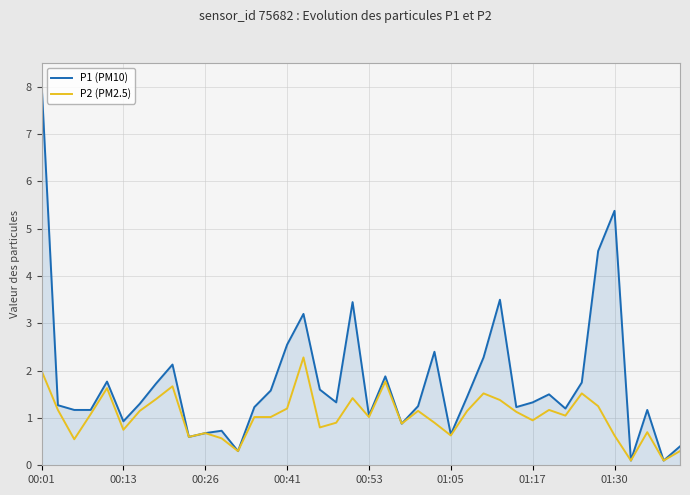

Rank the series by their average value, from highest to lowest.

P1 (PM10), P2 (PM2.5)